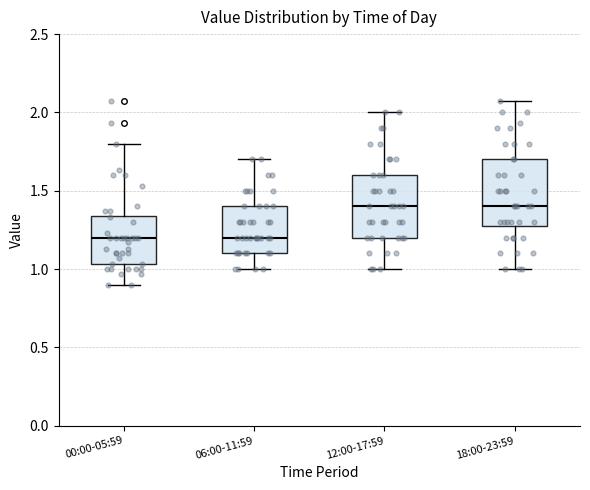

Reading left to right, read every box against the y-axis: the position of its median line, the range the box covers, and the ends of its whiskers. The values are not printed on the chart, so give them approximately, as read against the axis.

00:00-05:59: median 1.20, box 1.05 to 1.35, whiskers 0.90 to 1.80
06:00-11:59: median 1.20, box 1.10 to 1.40, whiskers 1.00 to 1.70
12:00-17:59: median 1.40, box 1.20 to 1.60, whiskers 1.00 to 2.00
18:00-23:59: median 1.40, box 1.30 to 1.70, whiskers 1.00 to 2.05